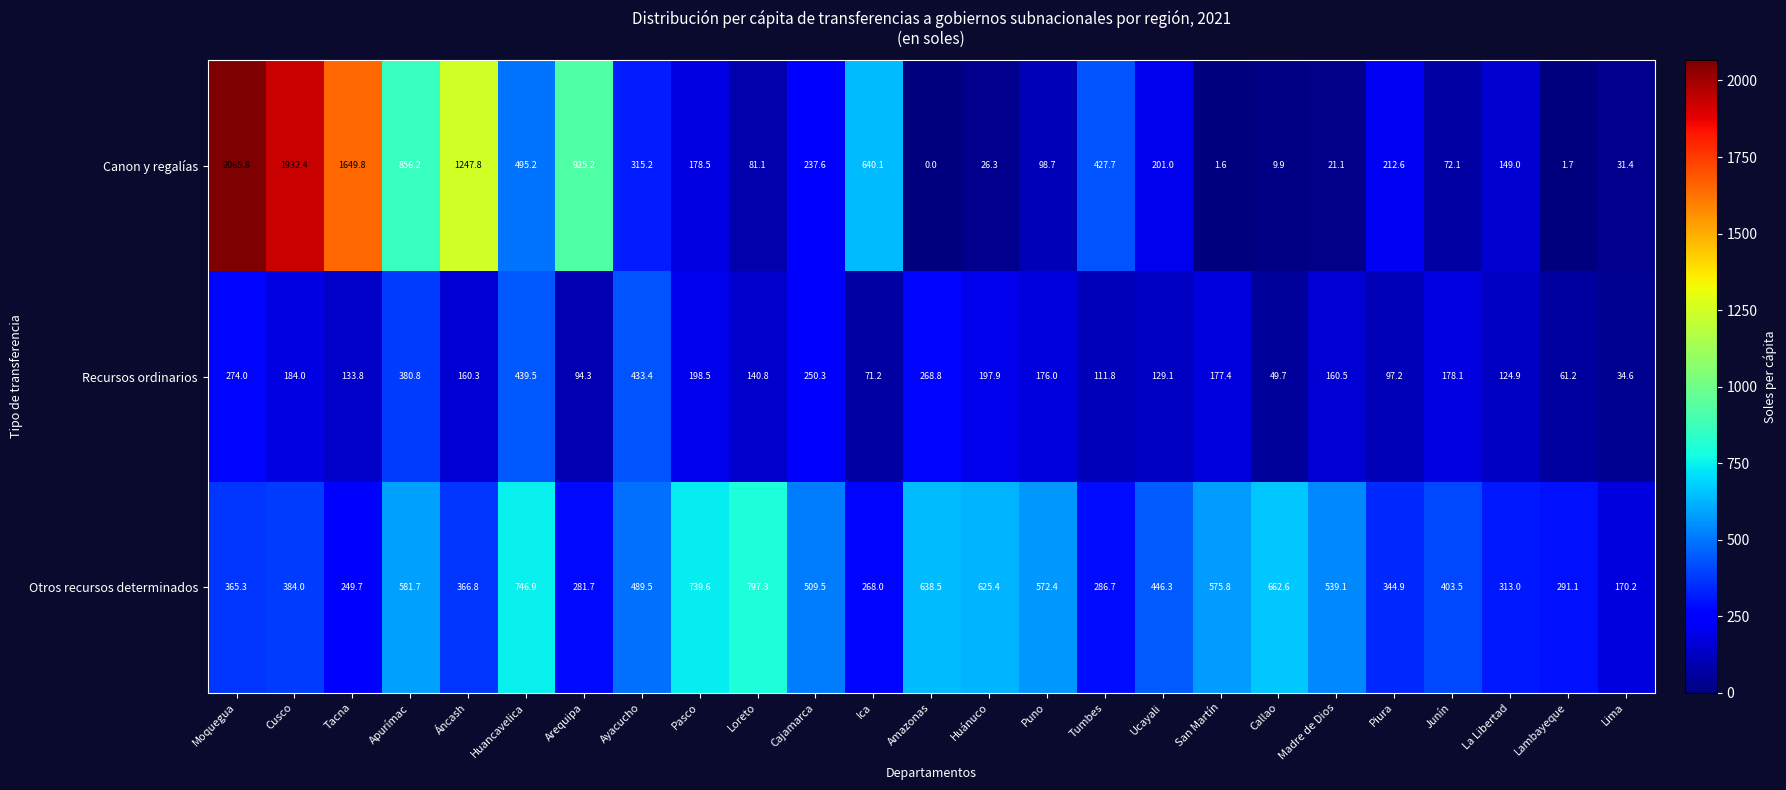

How many data points does each series have?

25